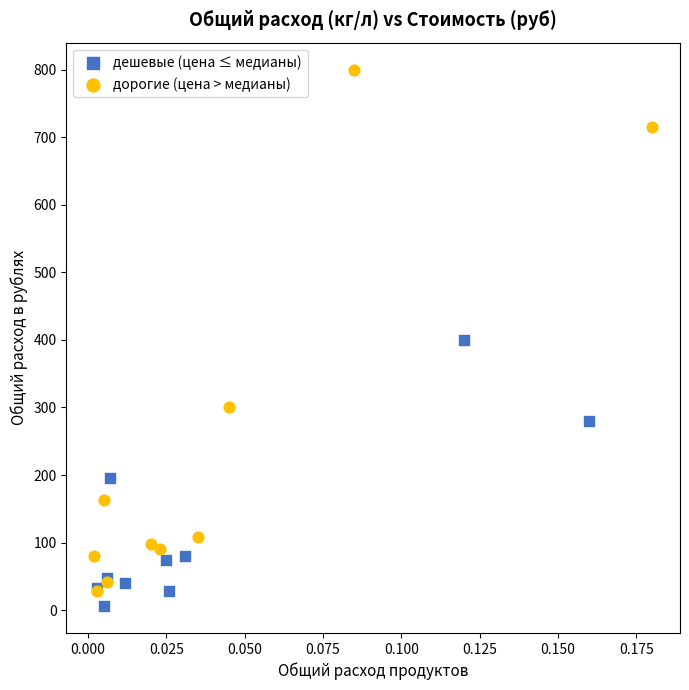

Which series has the widest spread of Y values?

дорогие (цена > медианы)